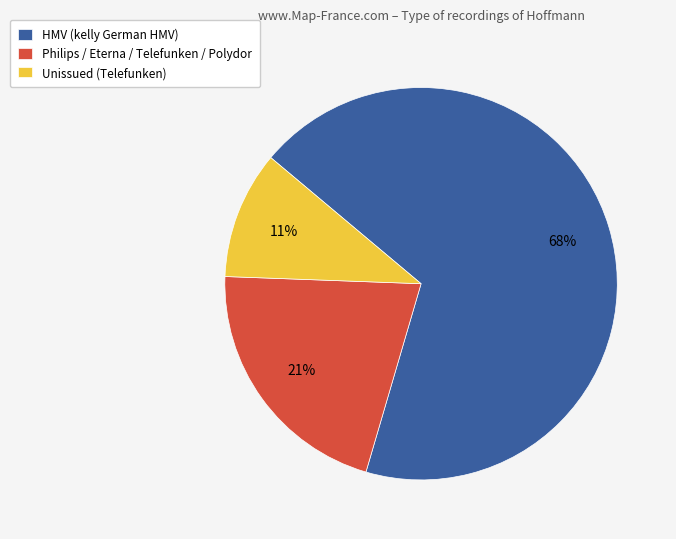

Does any single category account for the majority?

Yes